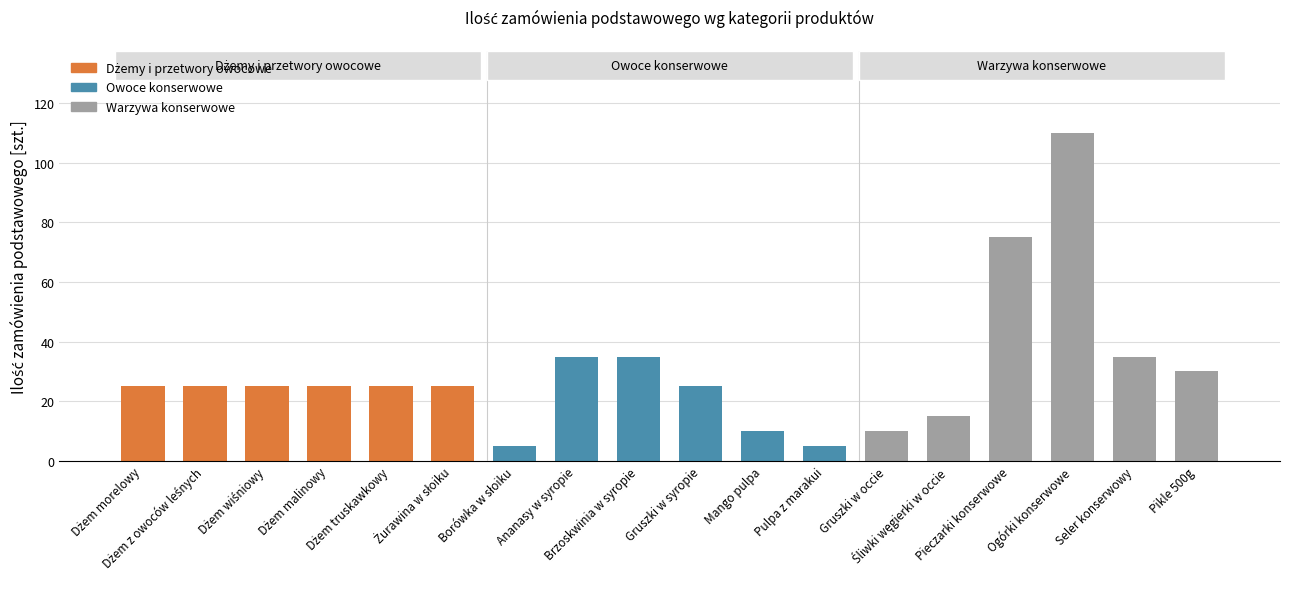

What is the difference between the maximum and minimum values?

105